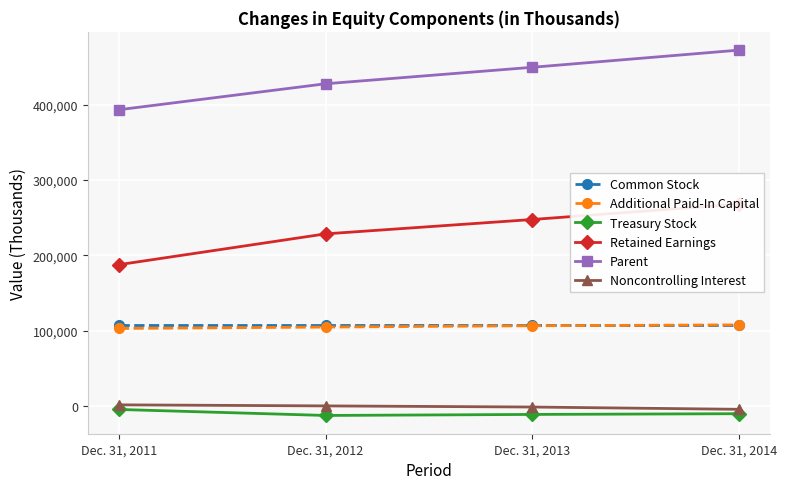

What is the minimum value for Parent?

393437